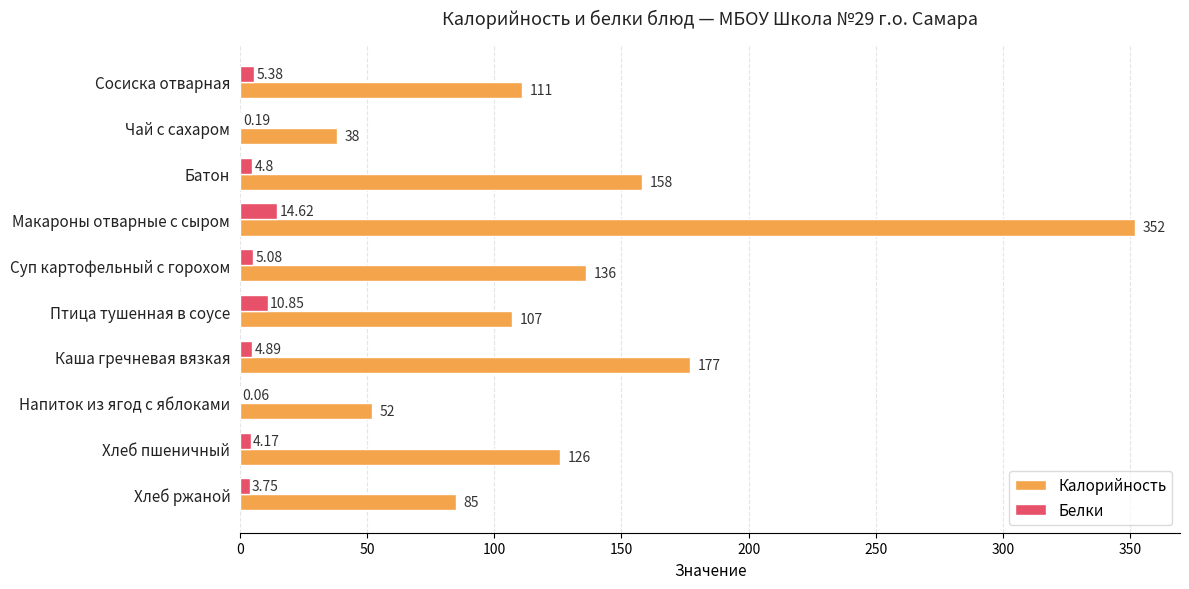

At which label is Калорийность closest to 195?

Каша гречневая вязкая